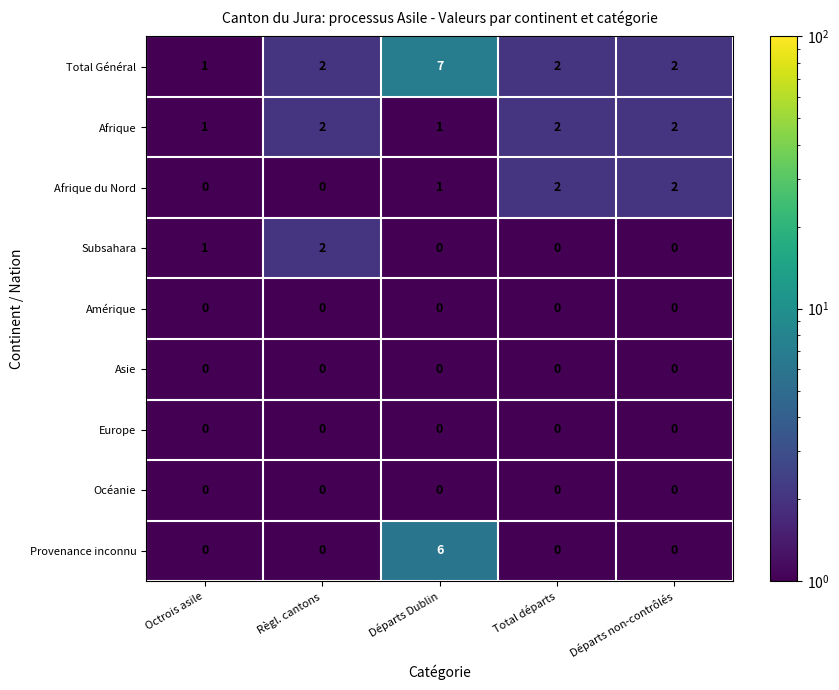

How many categories are shown in the chart?

5